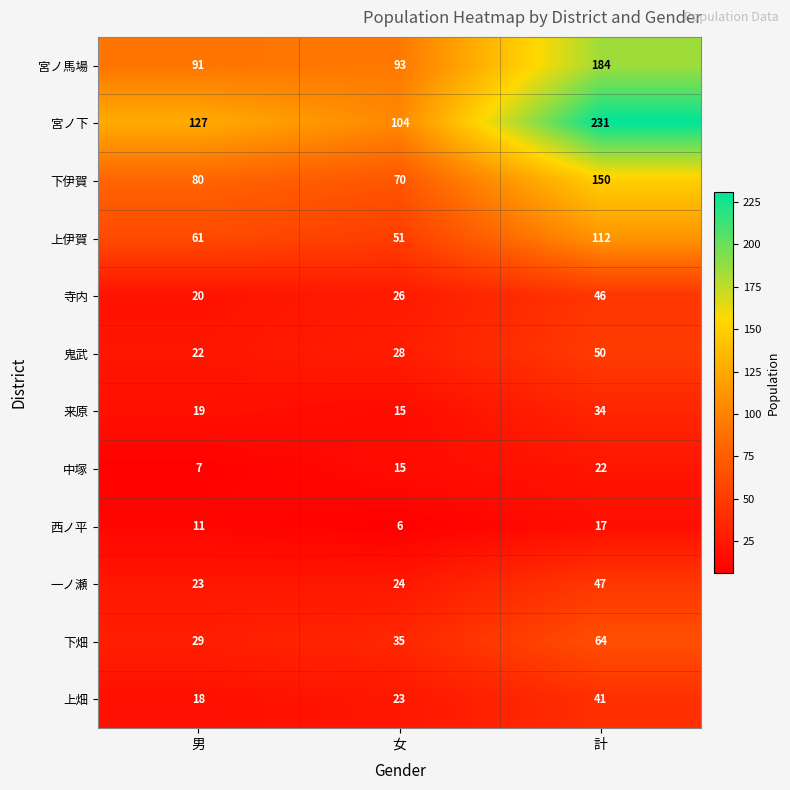

Count the number of data series in this chart.

12